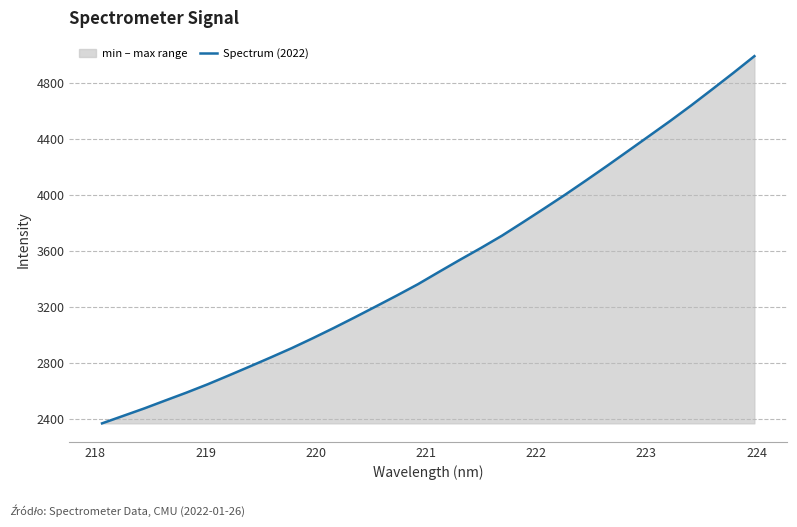

What is the minimum value shown in the chart?

2371.5